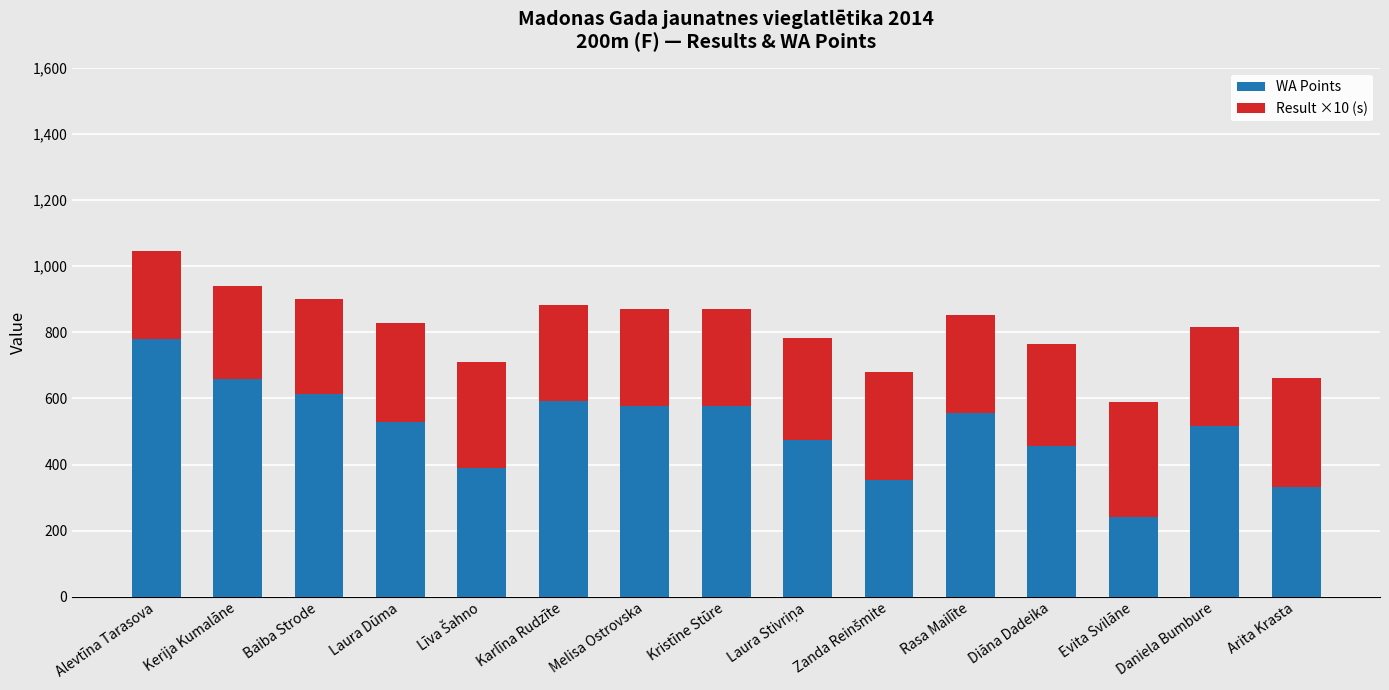

What is the minimum value for WA Points?

240